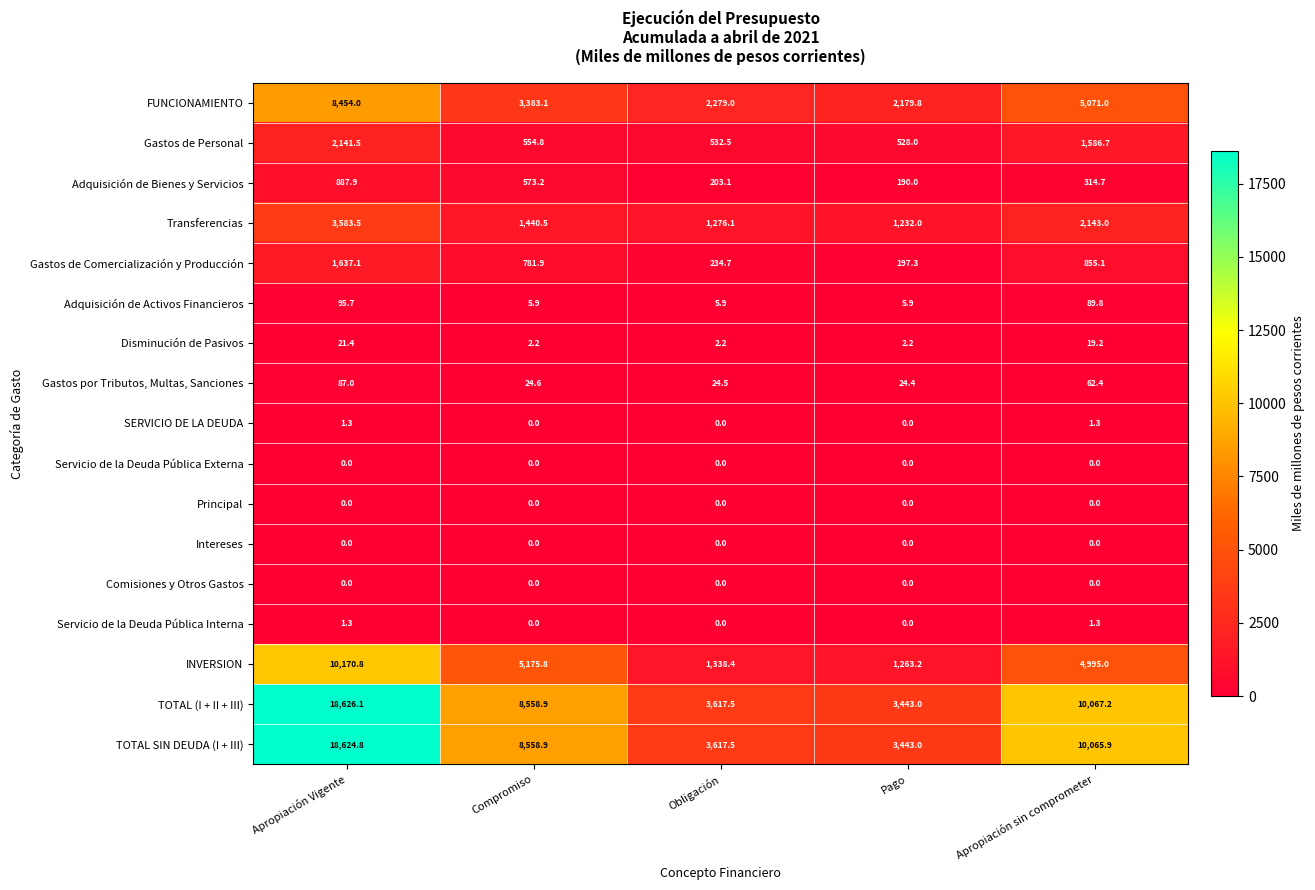

Rank the categories by Adquisición de Bienes y Servicios value from highest to lowest.

Apropiación Vigente, Compromiso, Apropiación sin comprometer, Obligación, Pago